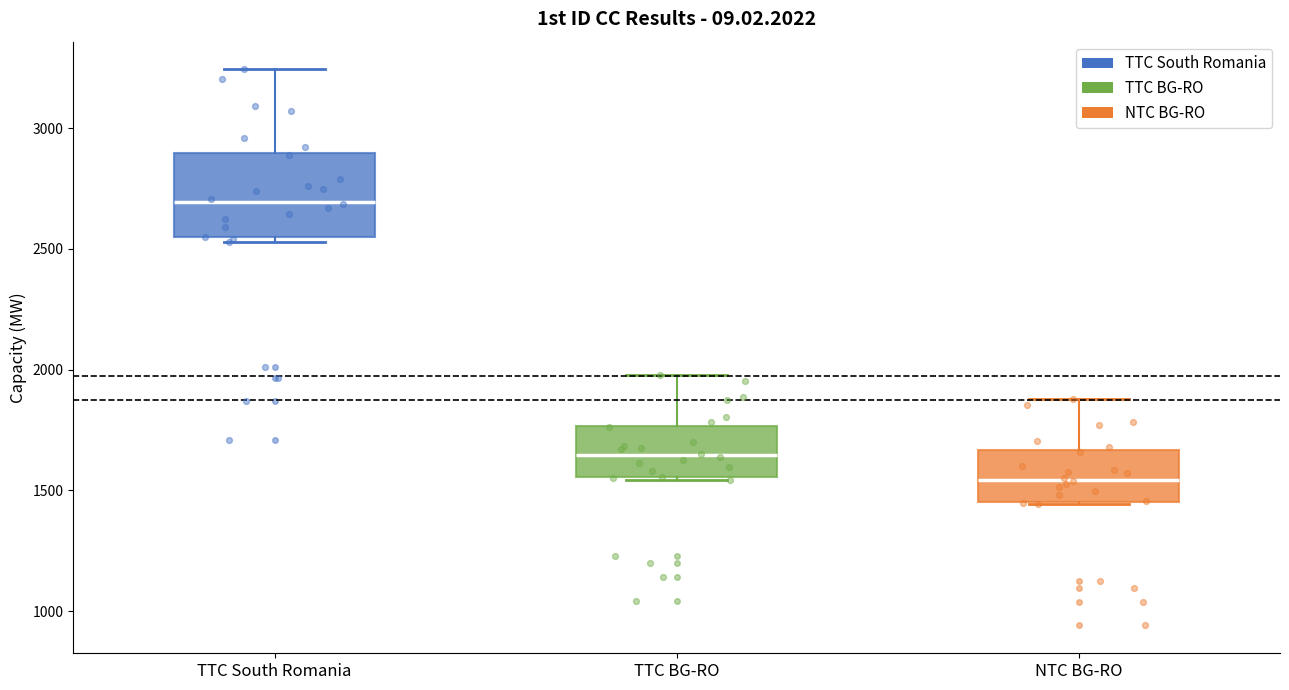

Which box has the lowest median line?

NTC BG-RO